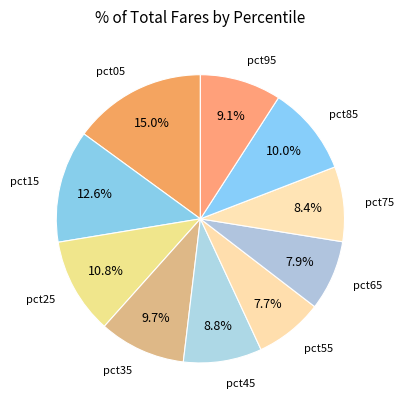

Is there a majority slice in this chart?

No